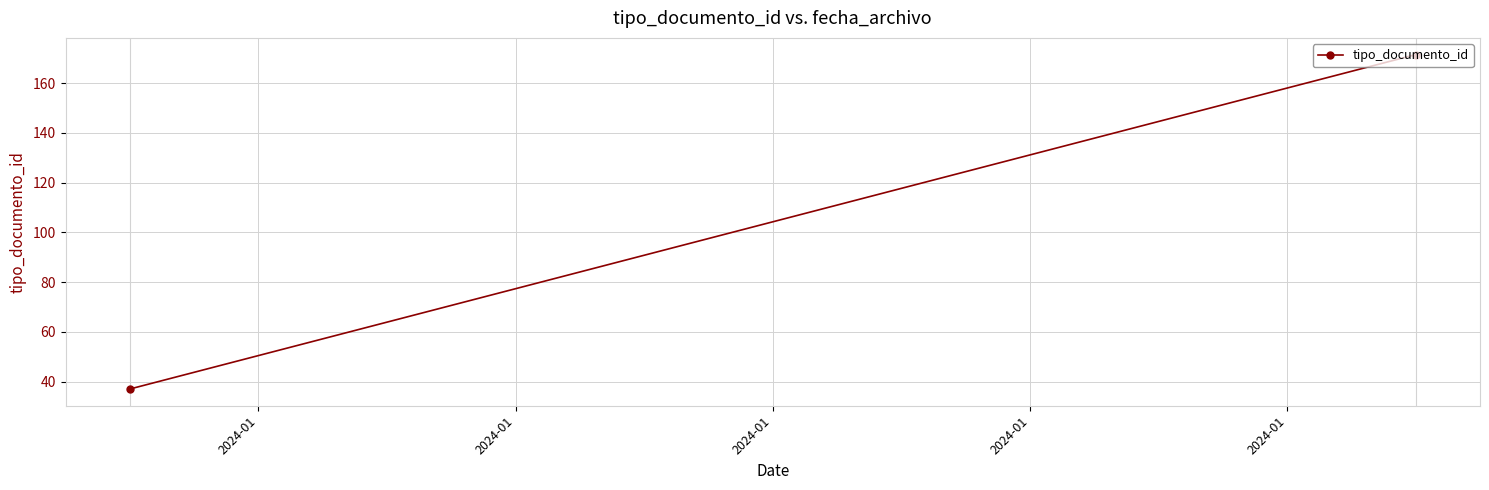

True or false: the data shows 24.7 at 2024-01.

False